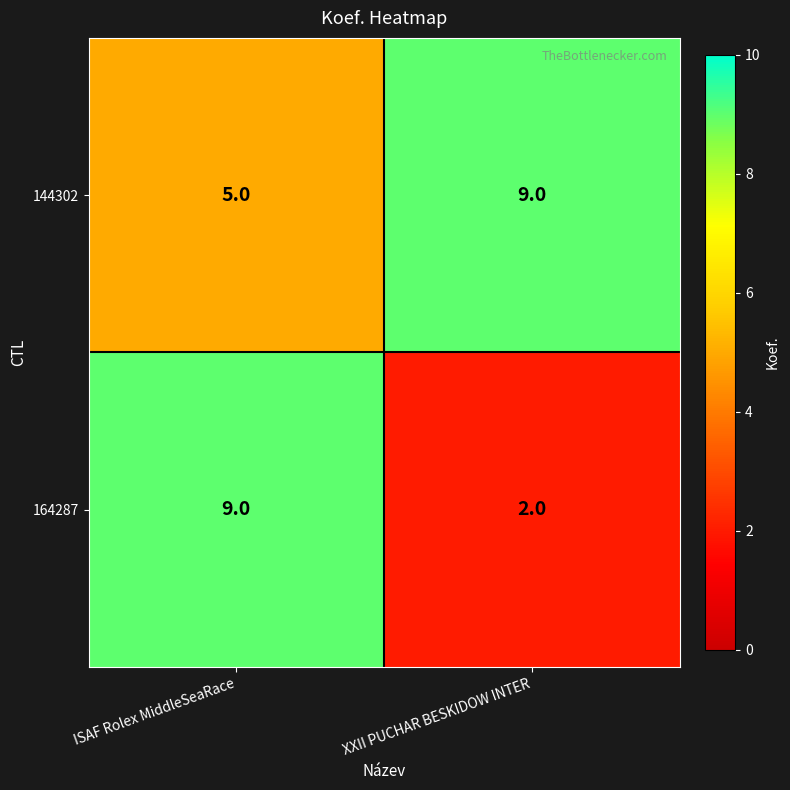

How many series are shown in this chart?

2